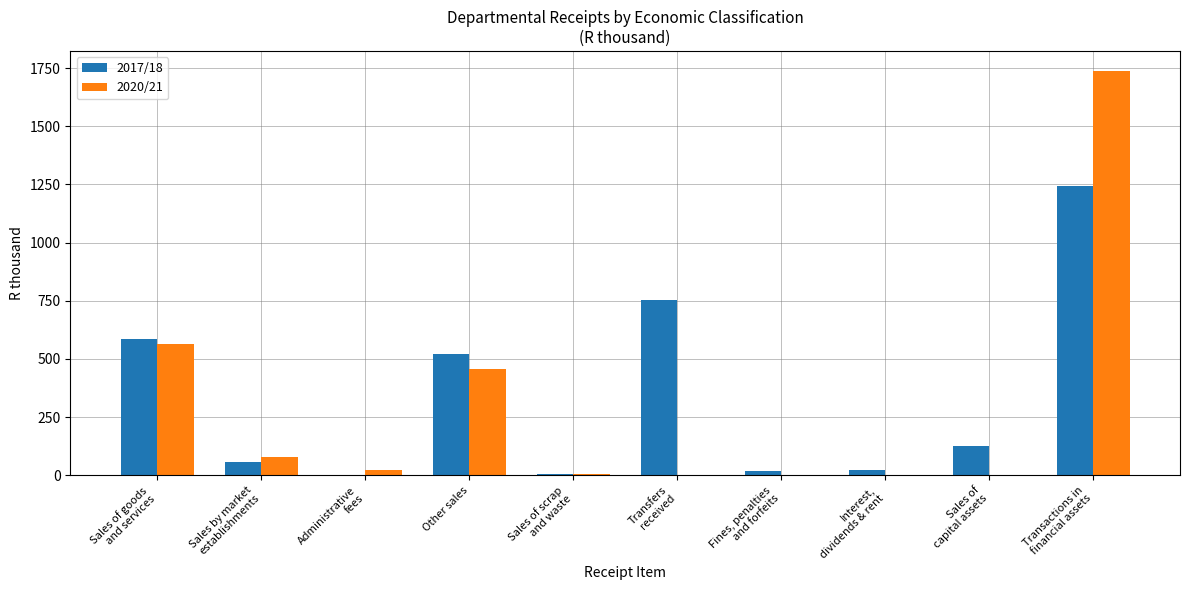

True or false: 2017/18 has a value of 845 at Other sales.

False